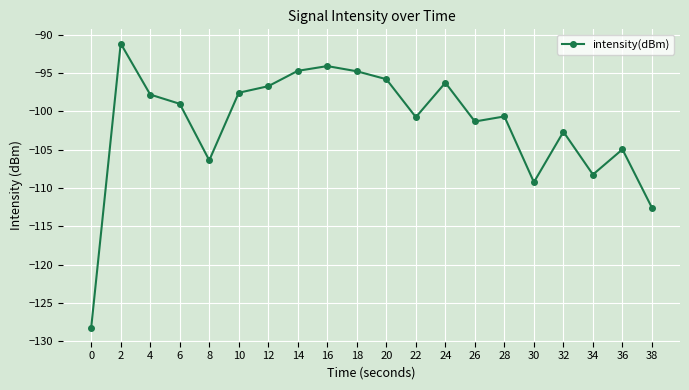

What is the value of the 8th point from the left?

-94.7